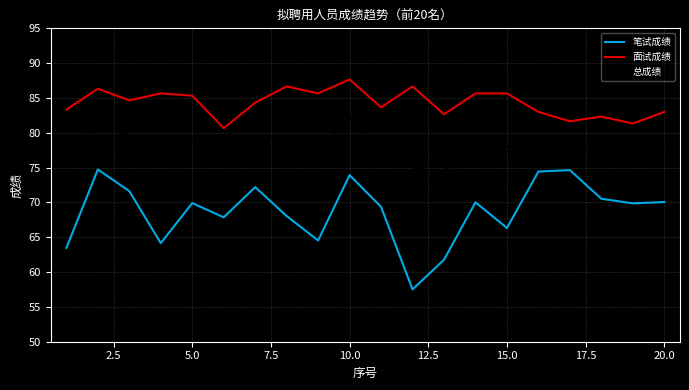

What is the maximum value for 笔试成绩?

74.7